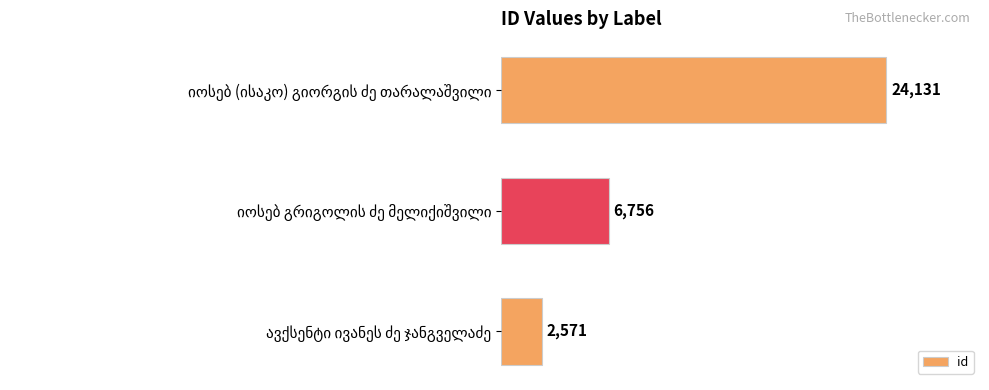

What is the difference between the second highest and minimum values?

4185